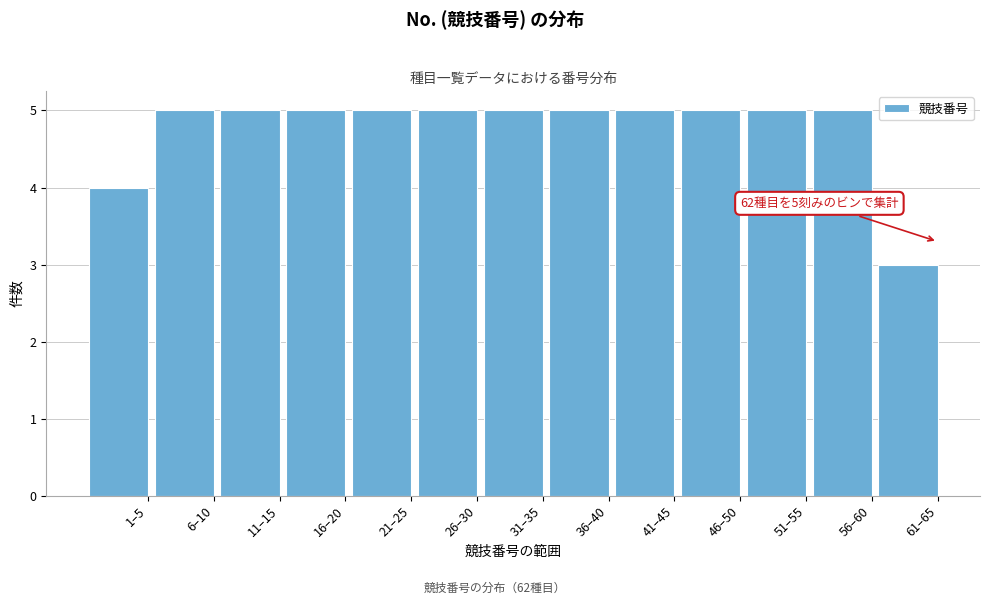

Reading left to right, extract all data points from this chart.

1–5=4	6–10=5	11–15=5	16–20=5	21–25=5	26–30=5	31–35=5	36–40=5	41–45=5	46–50=5	51–55=5	56–60=5	61–65=3